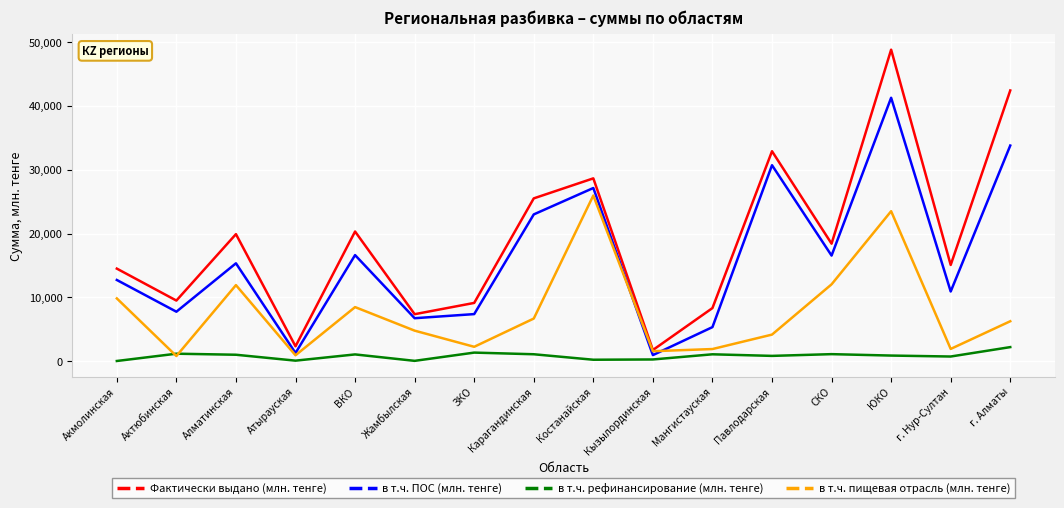

True or false: в т.ч. рефинансирование (млн. тенге) and Фактически выдано (млн. тенге) cross at least once.

False